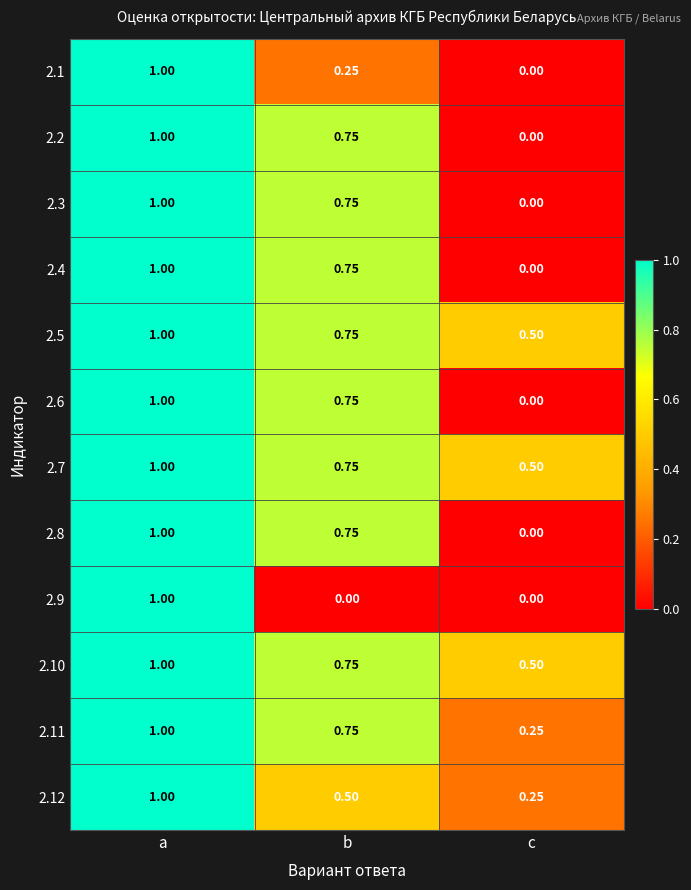

What is the total value across all series at b?

7.5